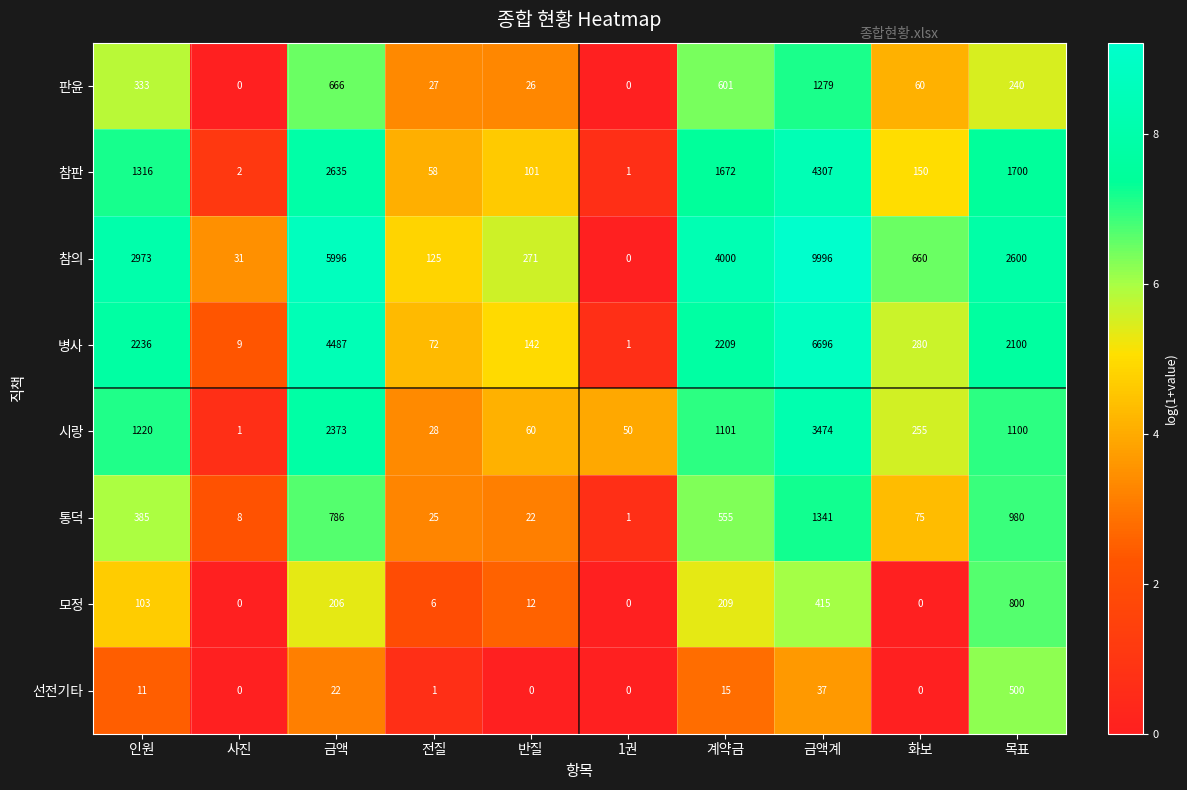

List the series in order of their peak value, lowest first.

선전기타, 모정, 판윤, 통덕, 시랑, 참판, 병사, 참의